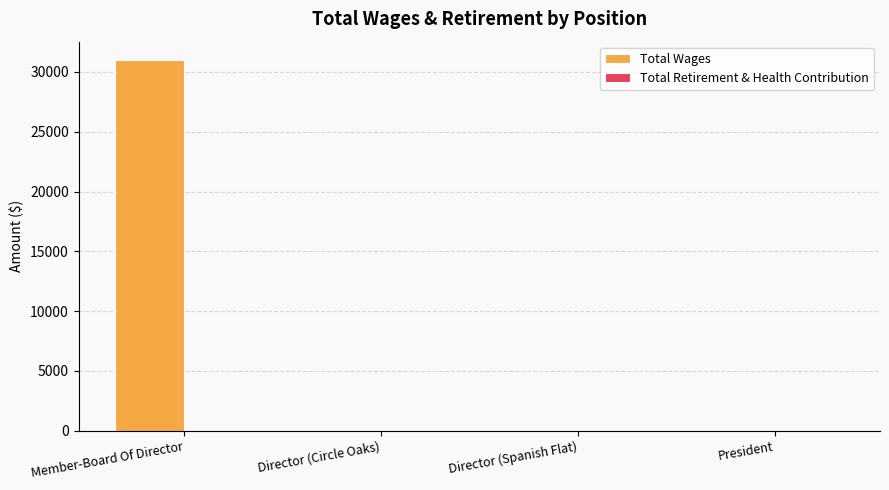

The chart shows a value of 0 at Director (Spanish Flat). True or false?

True